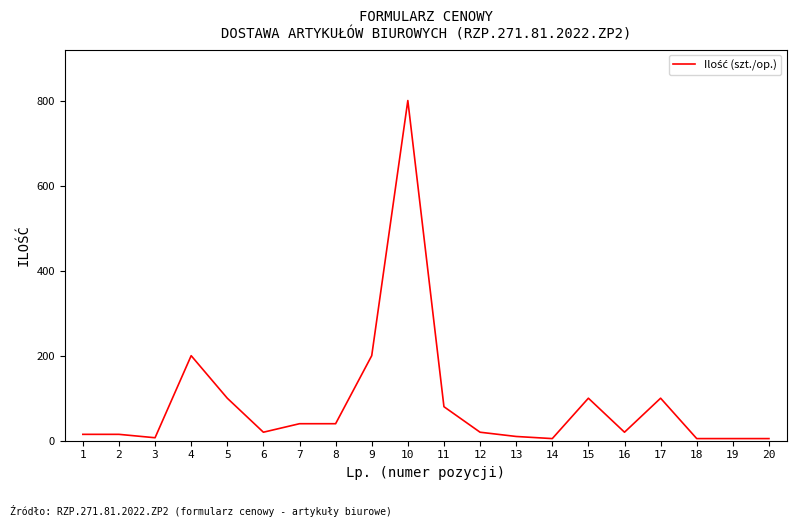

At which category does the chart reach its peak across all series?

10